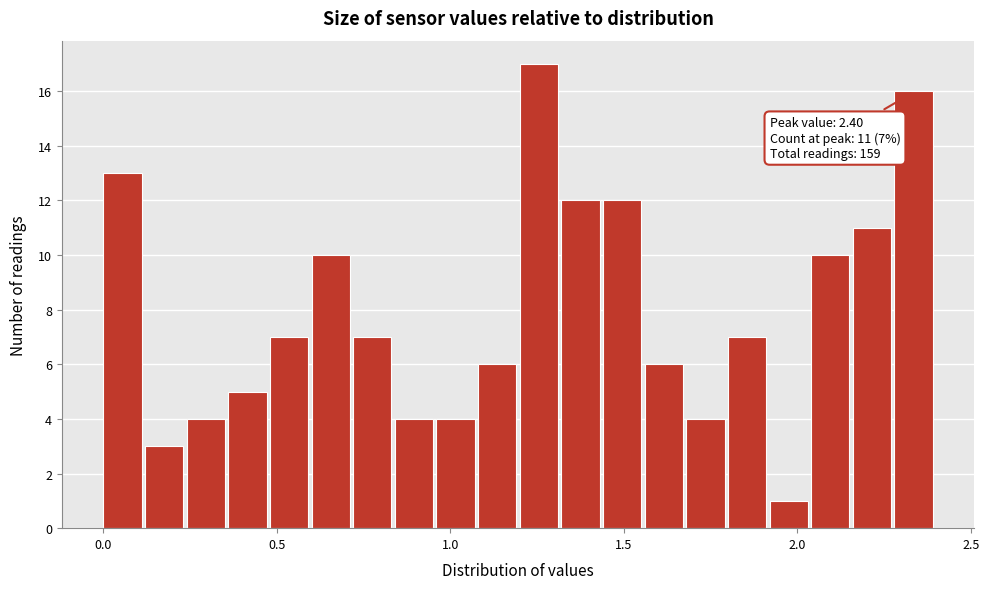

Around what value on the x-axis is the tallest bar? Give the approximate position of its centre, as read against the axis.

1.25